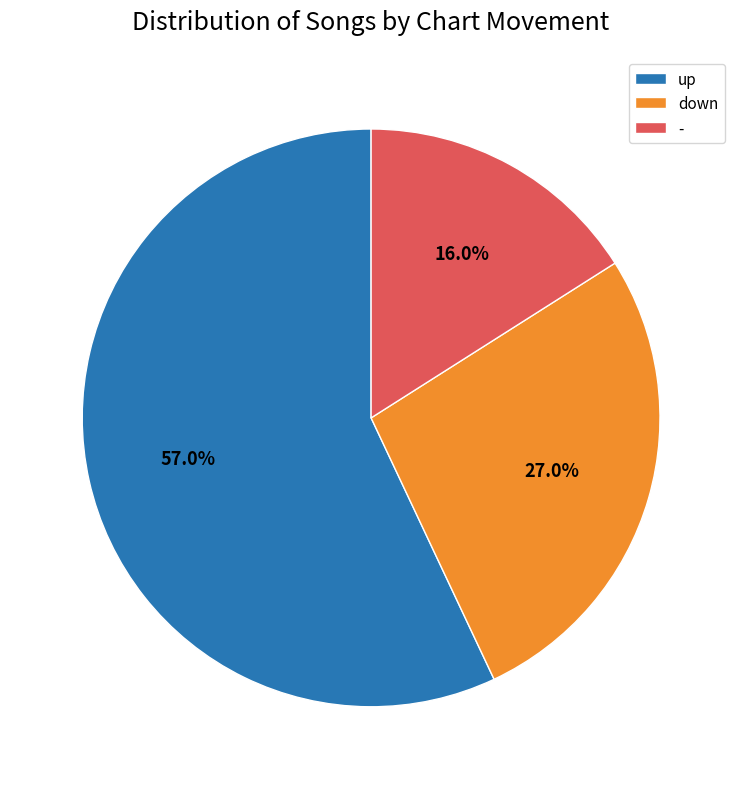

Which category has the smallest portion of the pie?

-